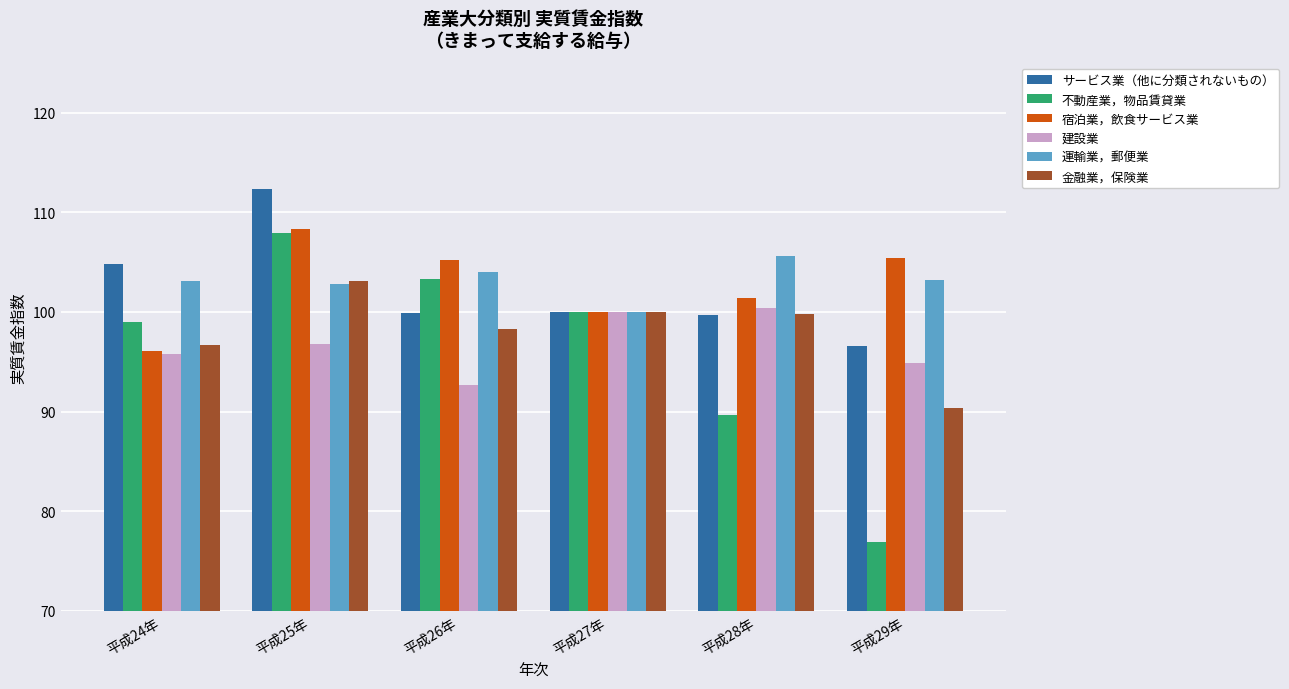

Which series has the largest range (max minus min)?

不動産業，物品賃貸業